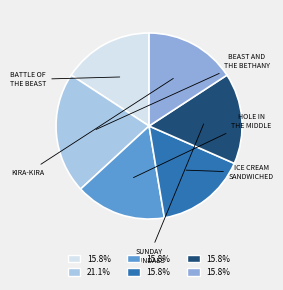

Count the number of slices in the pie.

6